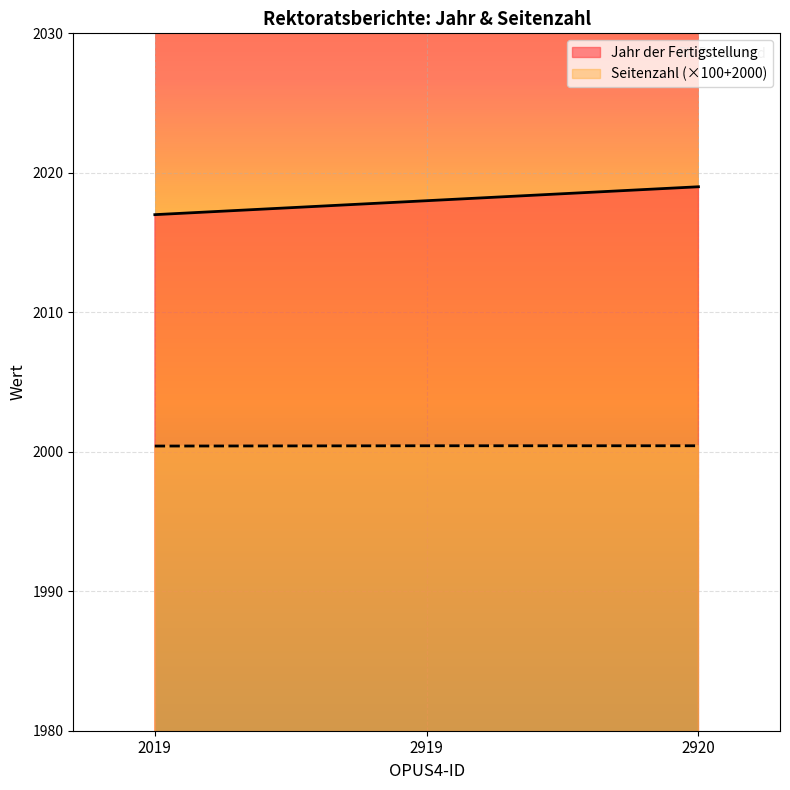

Rank the series by their maximum value, from highest to lowest.

Jahr der Fertigstellung, Seitenzahl (×100+2000)